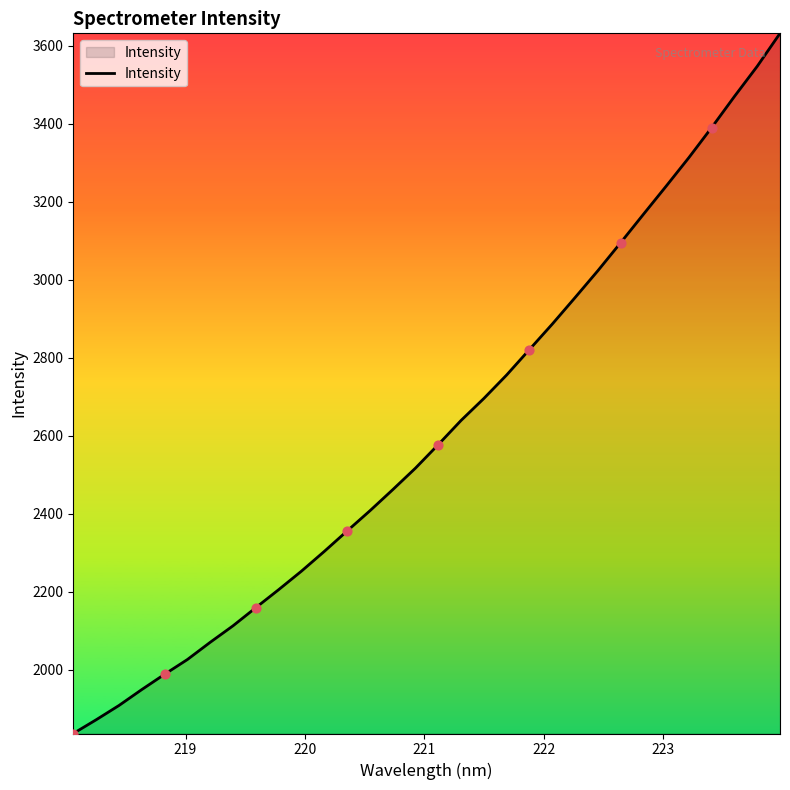

What is the maximum value shown in the chart?

3631.5